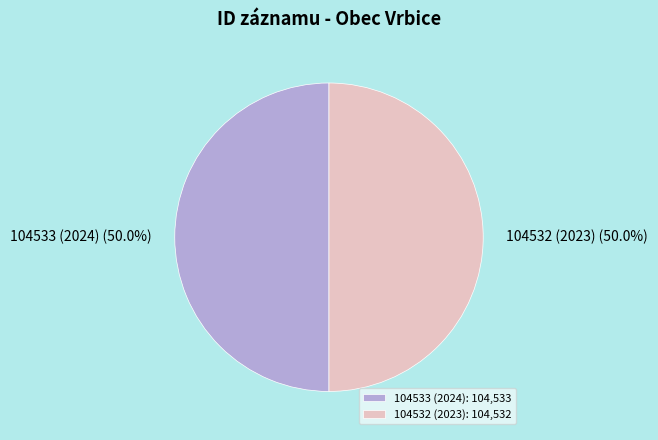

What is the ratio of the value at 104532 (2023) to the value at 104533 (2024)?

1.0